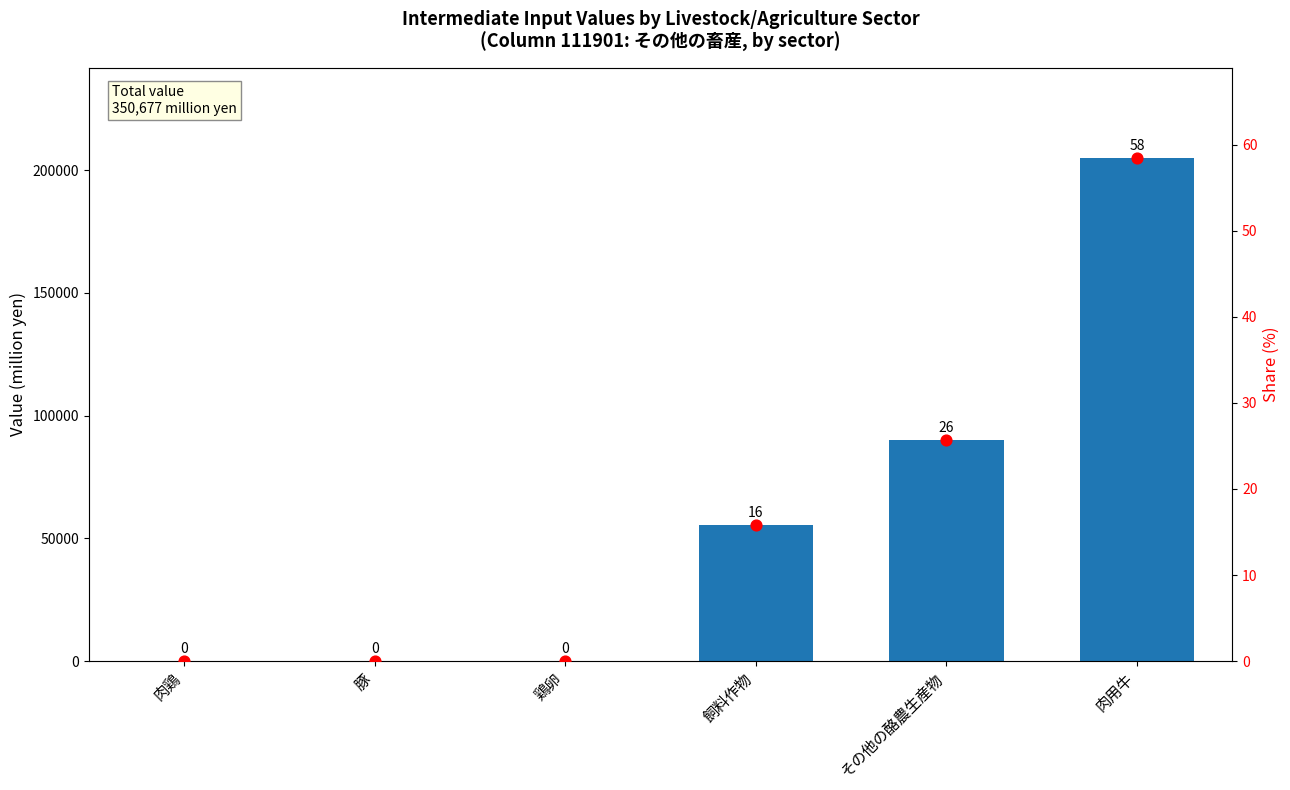

Which series has the largest total across all categories?

111901 (その他の畜産関連)